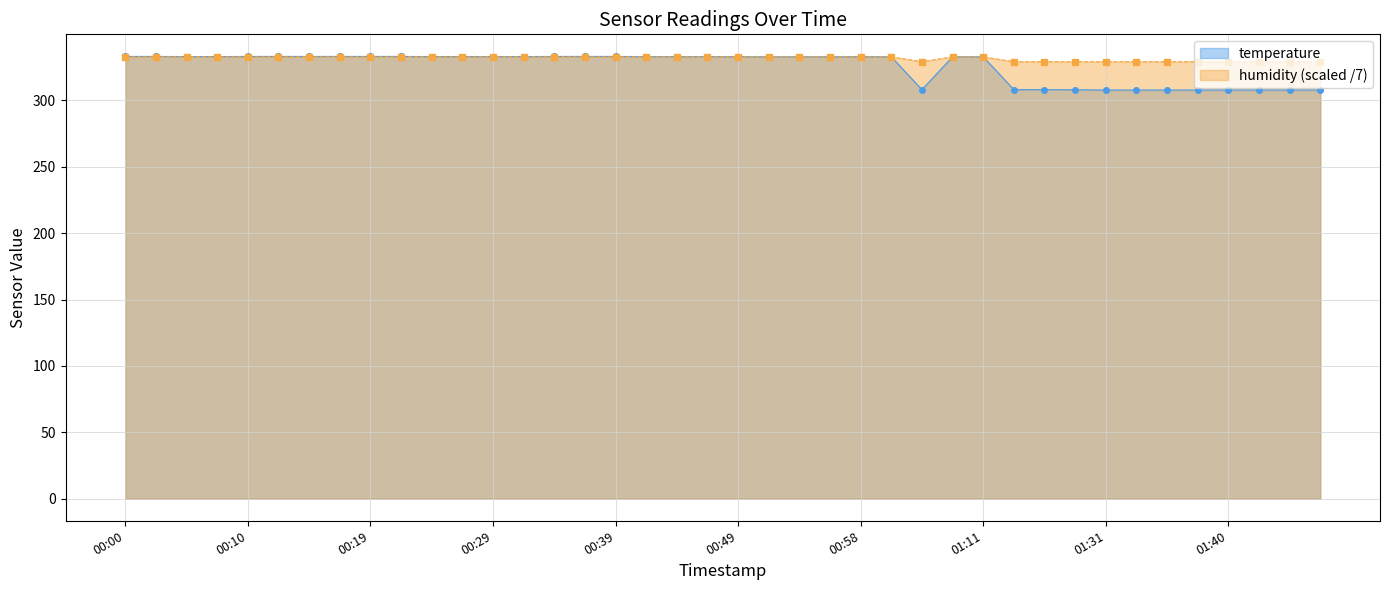

How many lines are shown in the chart?

2